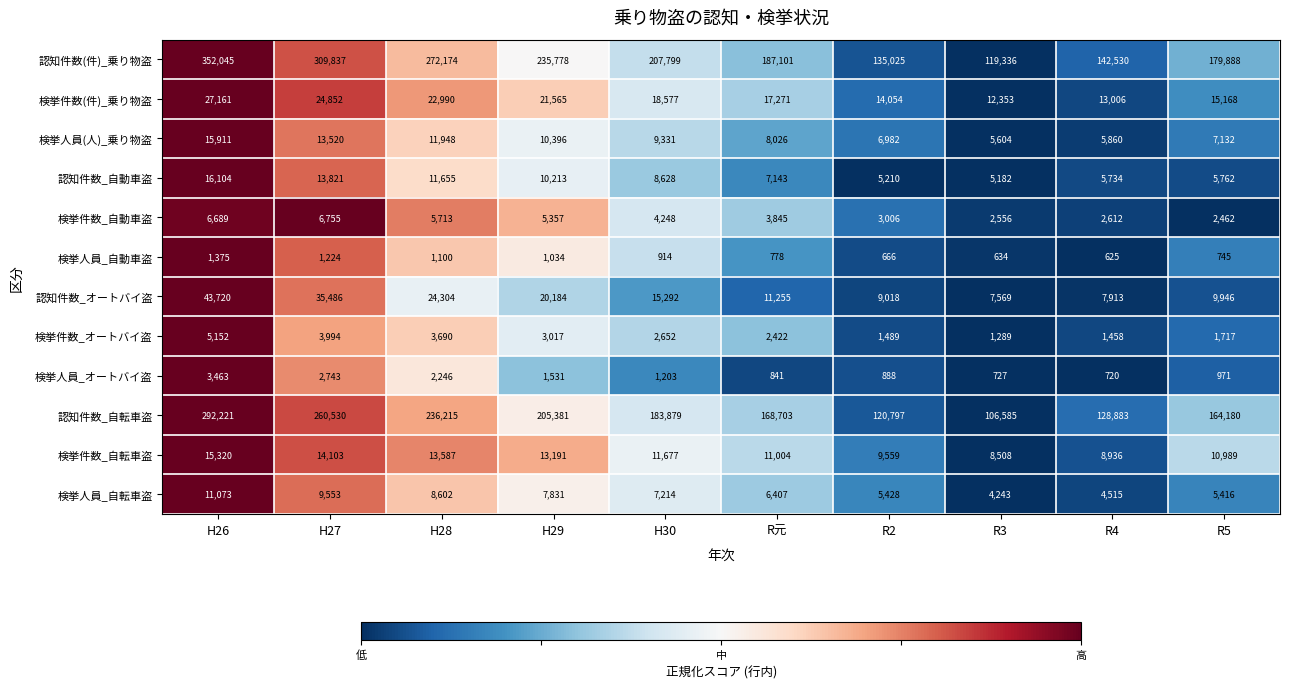

Which category has the highest value in the 検挙人員_自動車盗 series?

H26